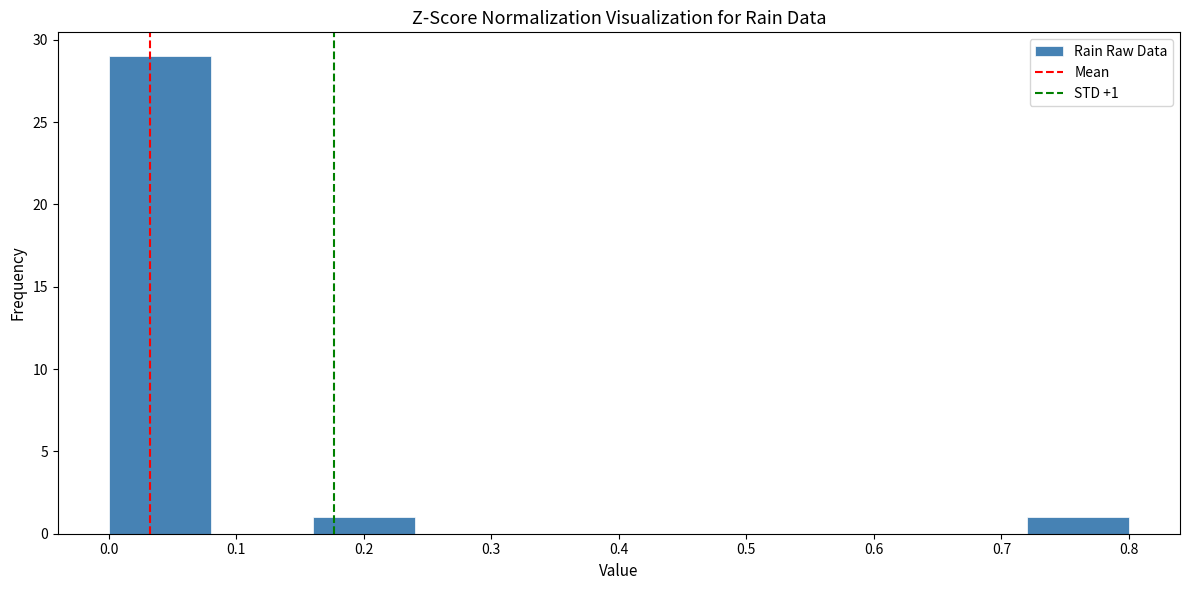

Over which range of the x-axis is the bar tallest?

0.00 to 0.08